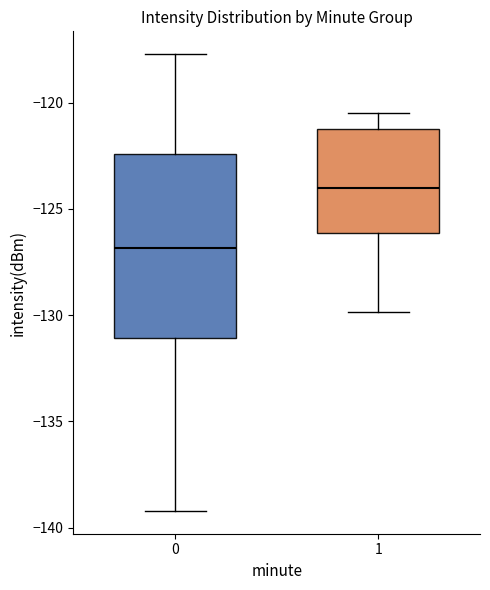

Which box is the tallest, from its lower edge to its upper edge?

0